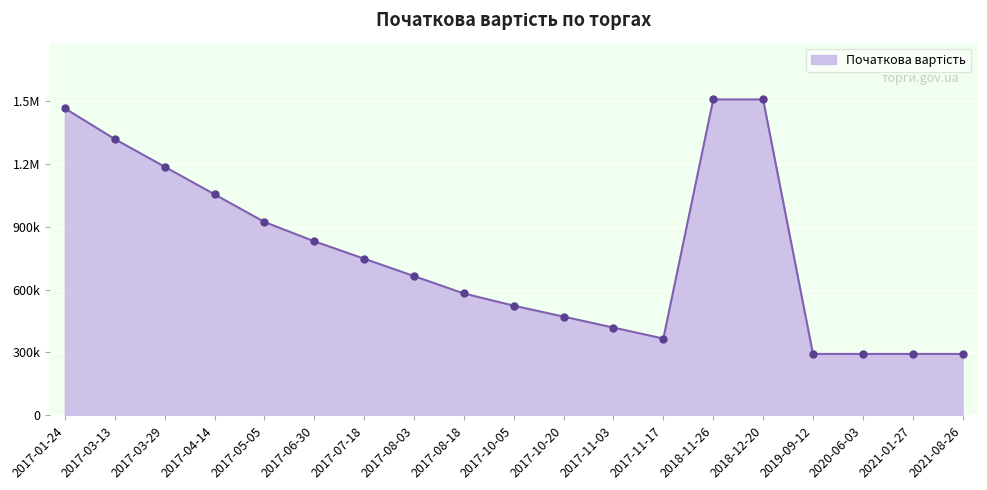

How many lines are shown in the chart?

1